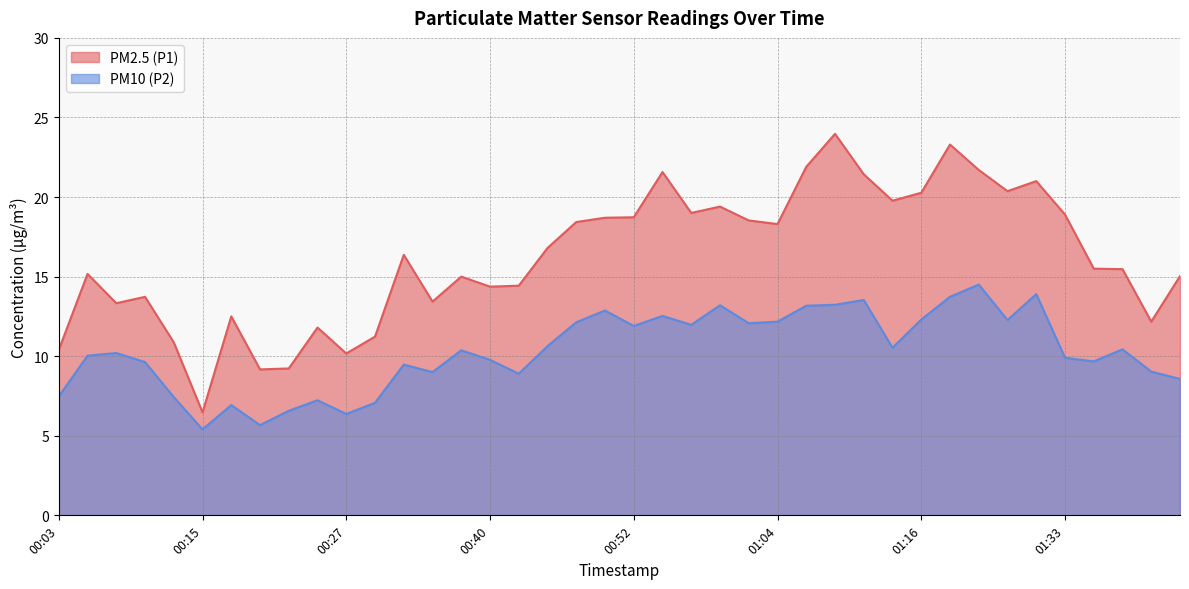

True or false: PM2.5 (P1) has more than 1 interior local peaks.

True